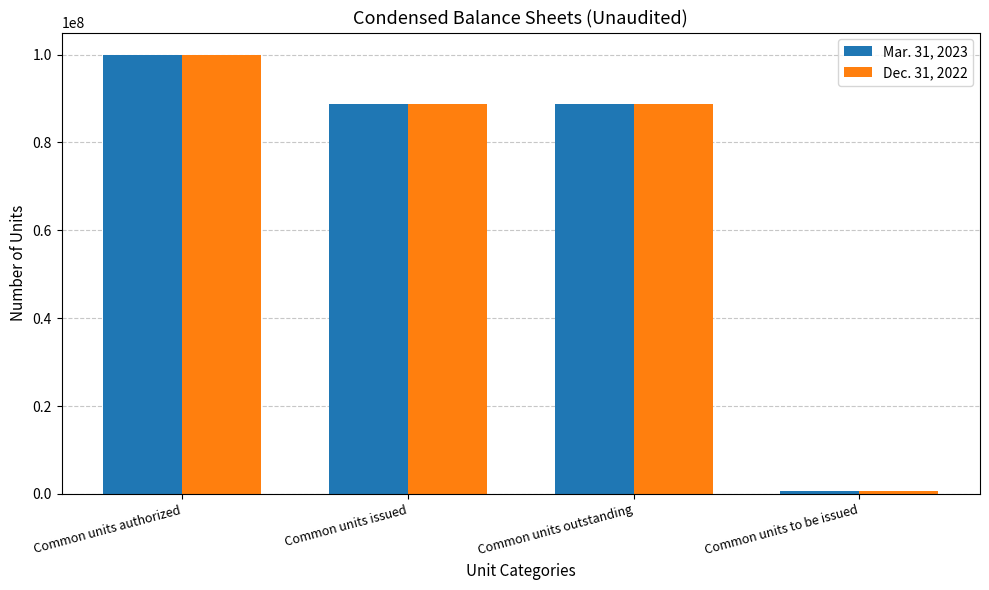

Is it true that Dec. 31, 2022 equals 88804035 at Common units outstanding?

True